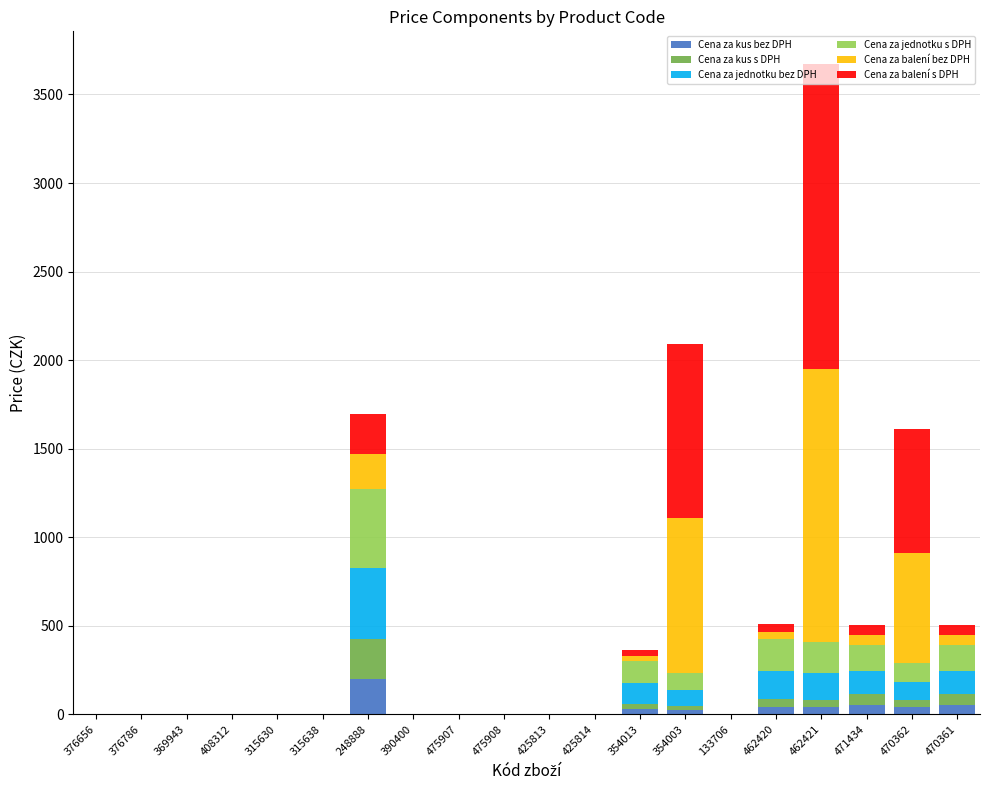

What is the highest value of the Cena za kus bez DPH series?

199.9